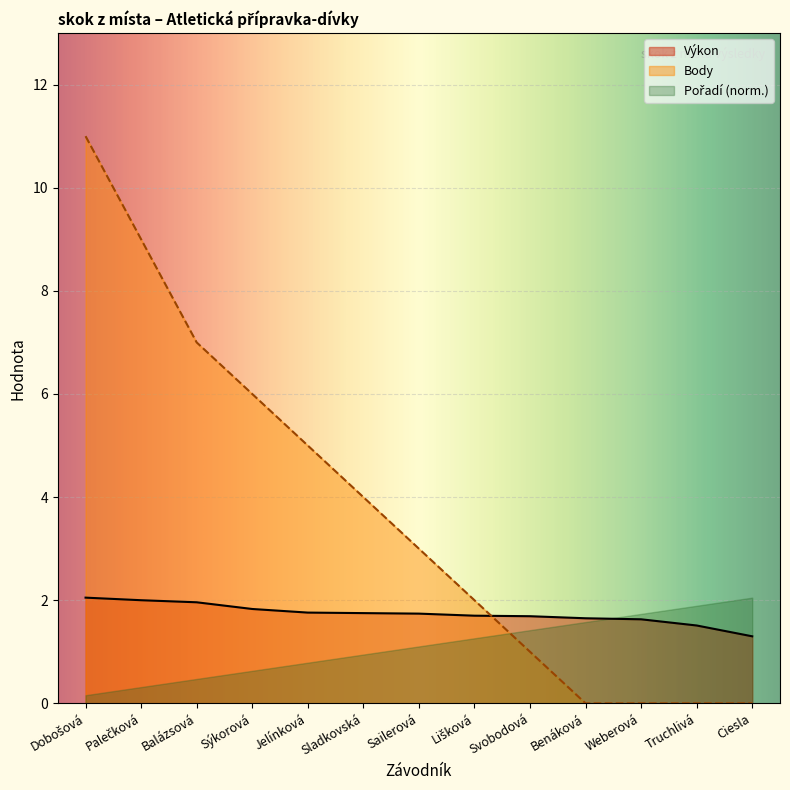

What is the sum of the Body values at Dobošová and Sladkovská?

15.0